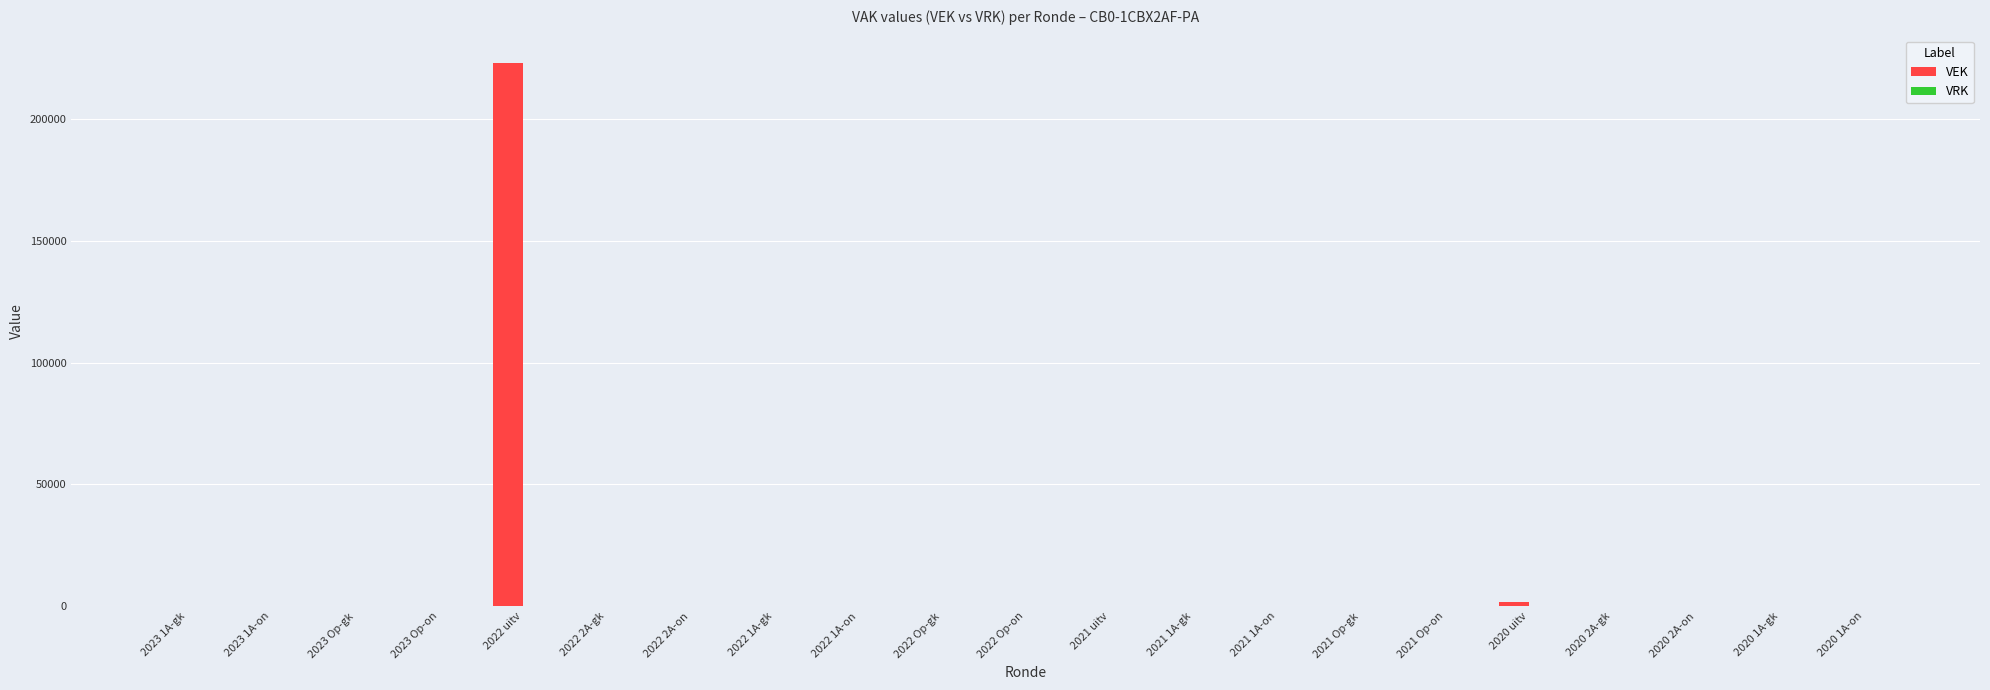

Which category has the highest value across all series?

2022 uitv